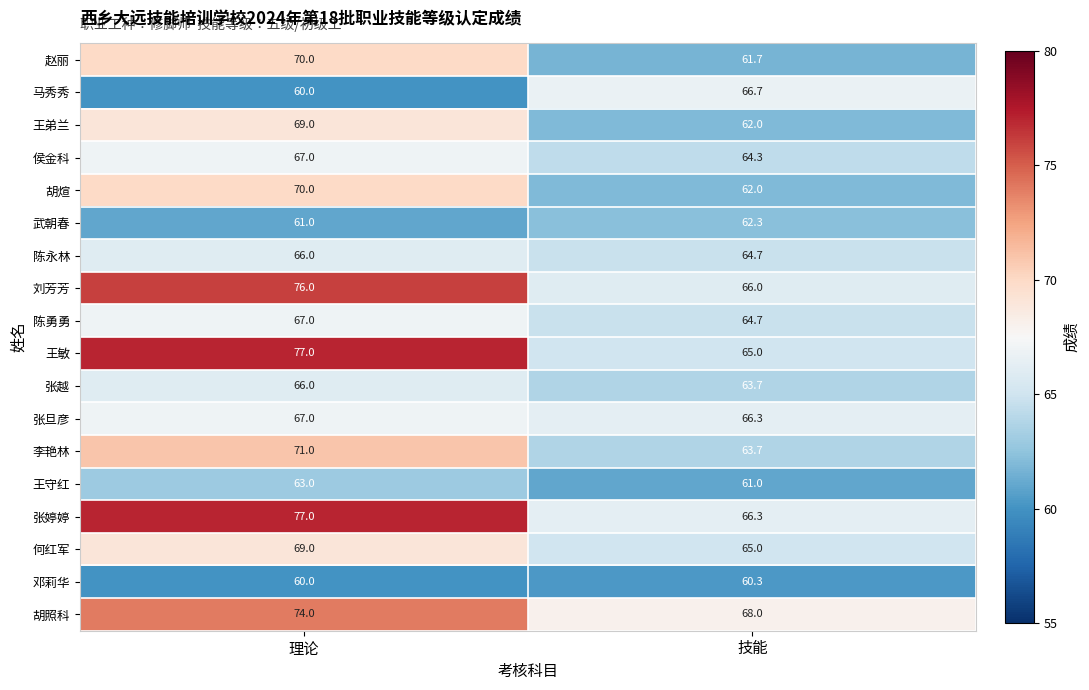

The 侯金科 series shows 95.2 at 理论. True or false?

False